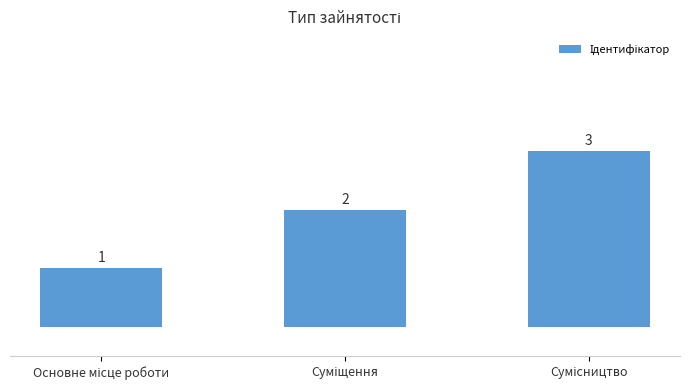

What is the sum of all values?

6